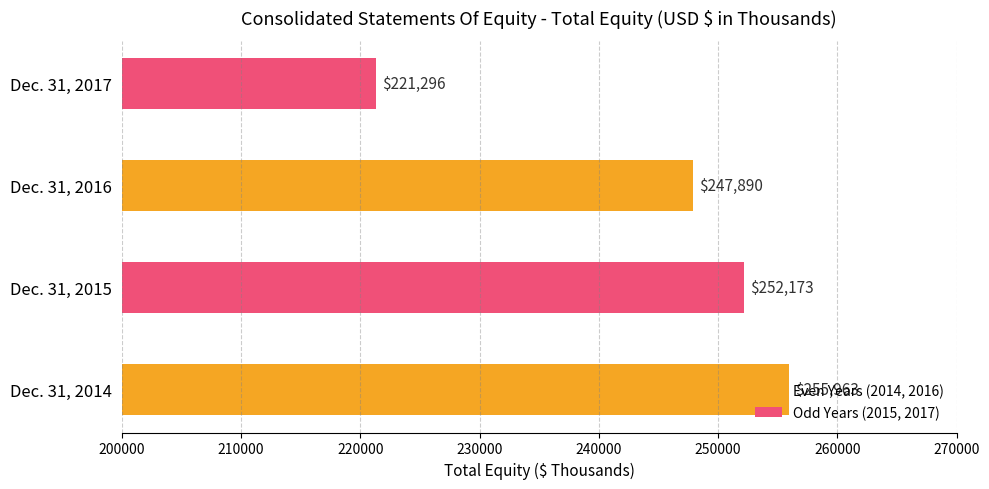

Rank the categories by value from lowest to highest.

Dec. 31, 2017, Dec. 31, 2016, Dec. 31, 2015, Dec. 31, 2014